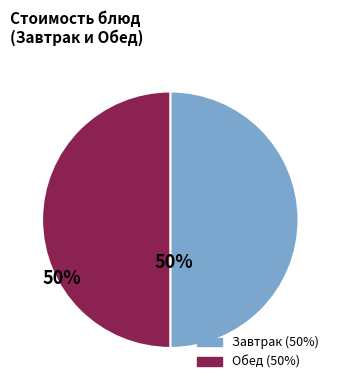

How many slices are in this pie chart?

2